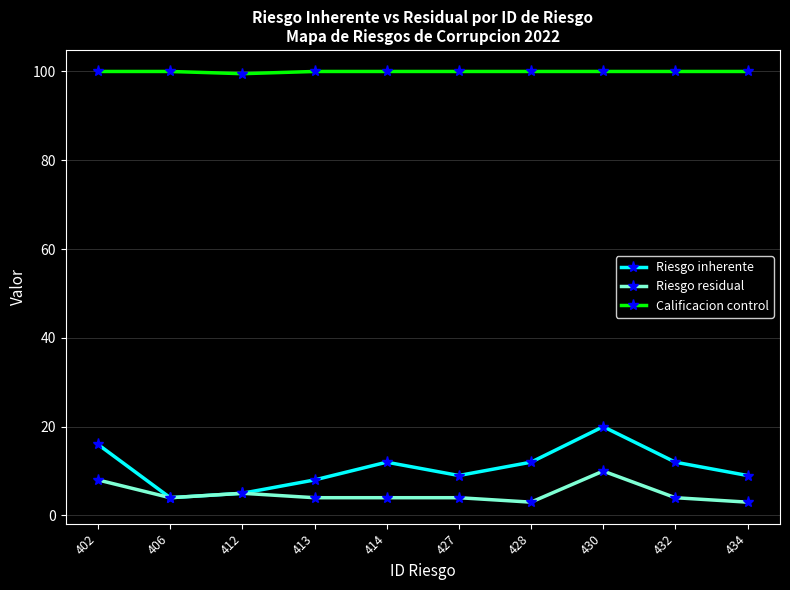

Is it true that Calificacion control equals 176.6 at 432?

False